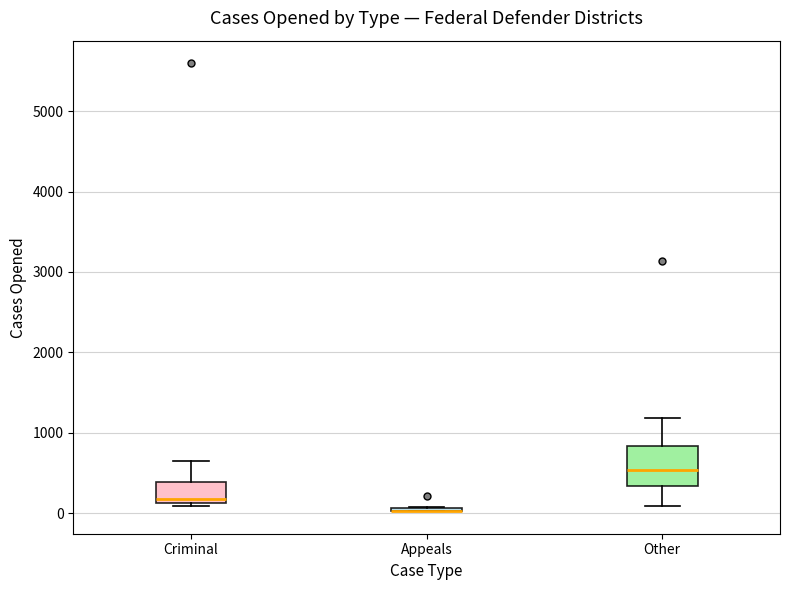

Reading left to right, transcribe this box plot: for each box, give where its median line is, the range the box spans, and where its two whiskers end, as read against the y-axis. The values are not printed on the chart, so give them approximately, as read against the axis.

Criminal: median 200, box 100 to 400, whiskers 100 (just below the box's lower edge) to 600
Appeals: box collapsed to a line at 0, whiskers 0 to 100
Other: median 500, box 300 to 800, whiskers 100 to 1200